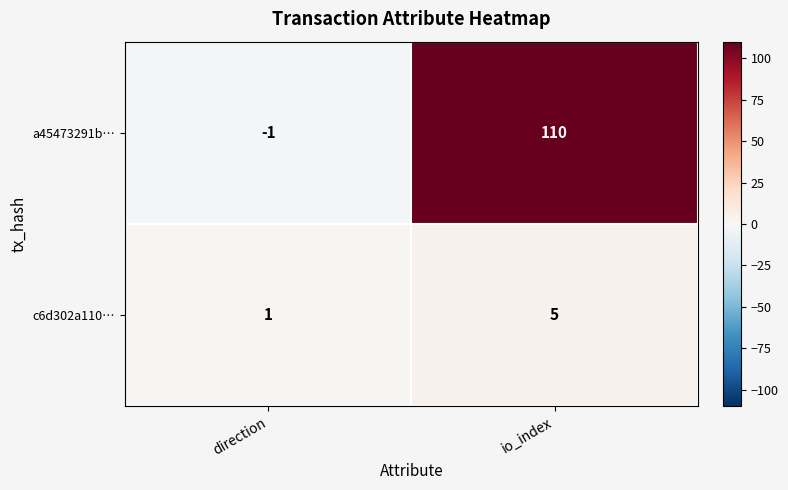

Which category has the lowest value in the a45473291b… series?

direction